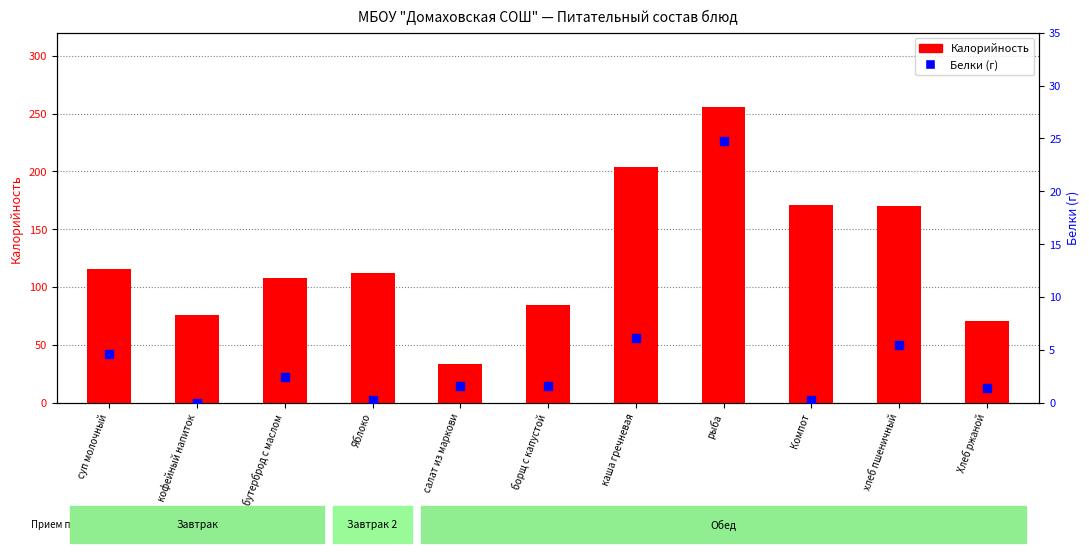

At which category is the sum across all series the highest?

рыба